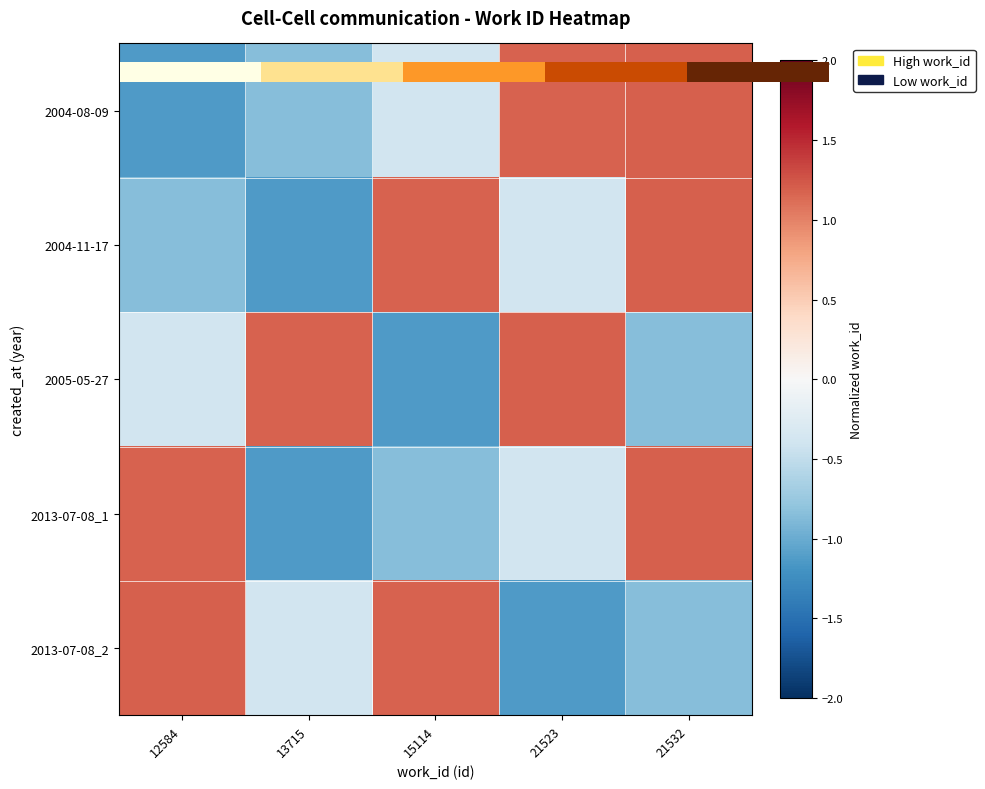

Between 13715 and 21523, which is larger?

21523